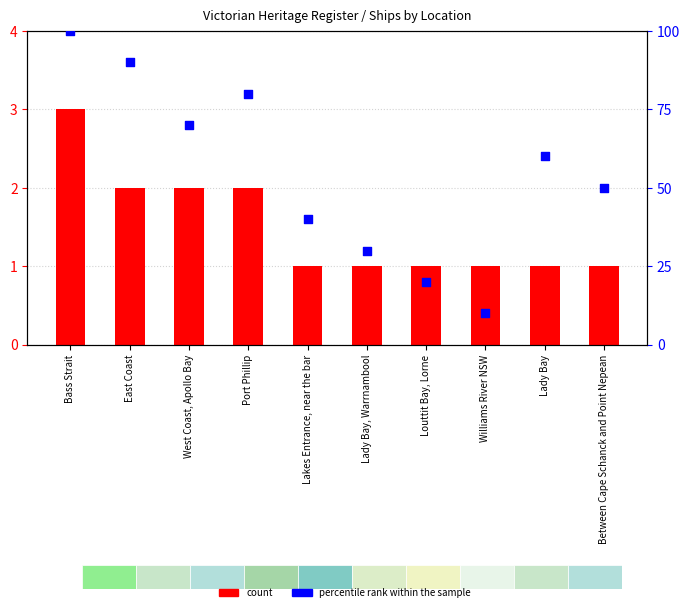

Which series has the largest Y range (max minus min)?

percentile rank within the sample